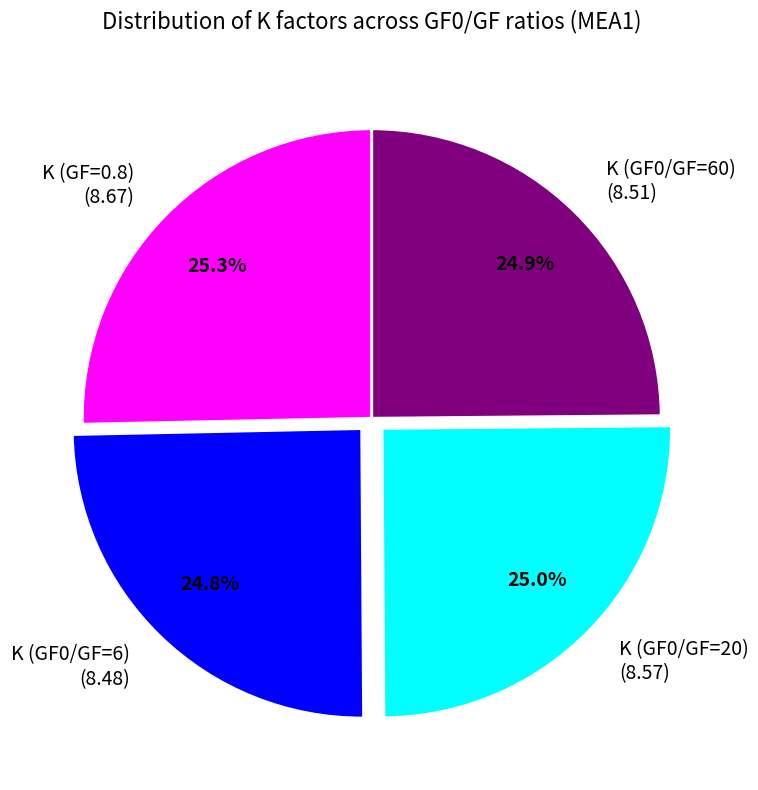

How many segments does this pie chart have?

4